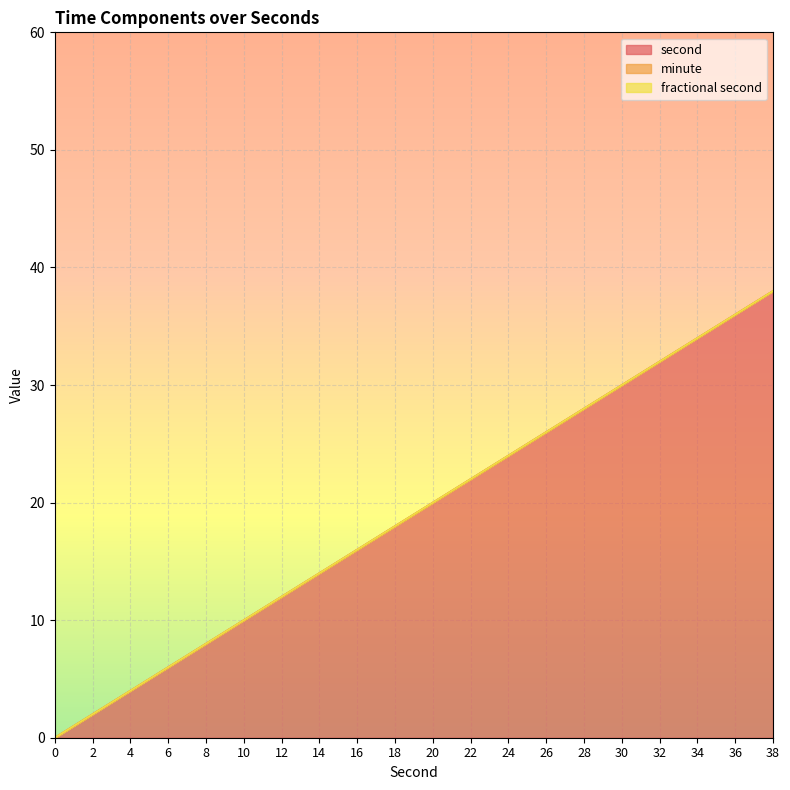

How many lines are shown in the chart?

3